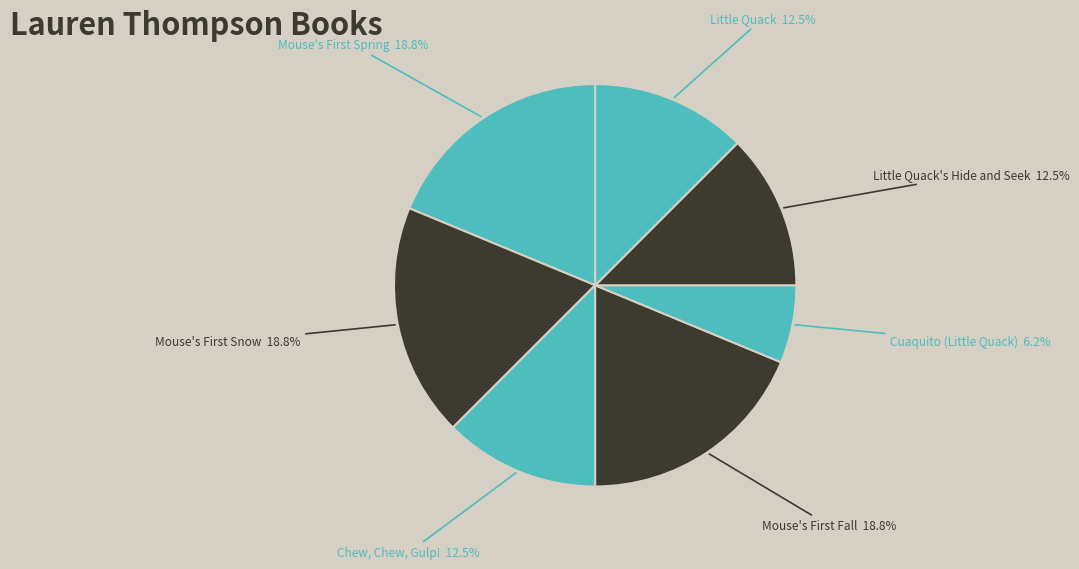

How many slices are in this pie chart?

7